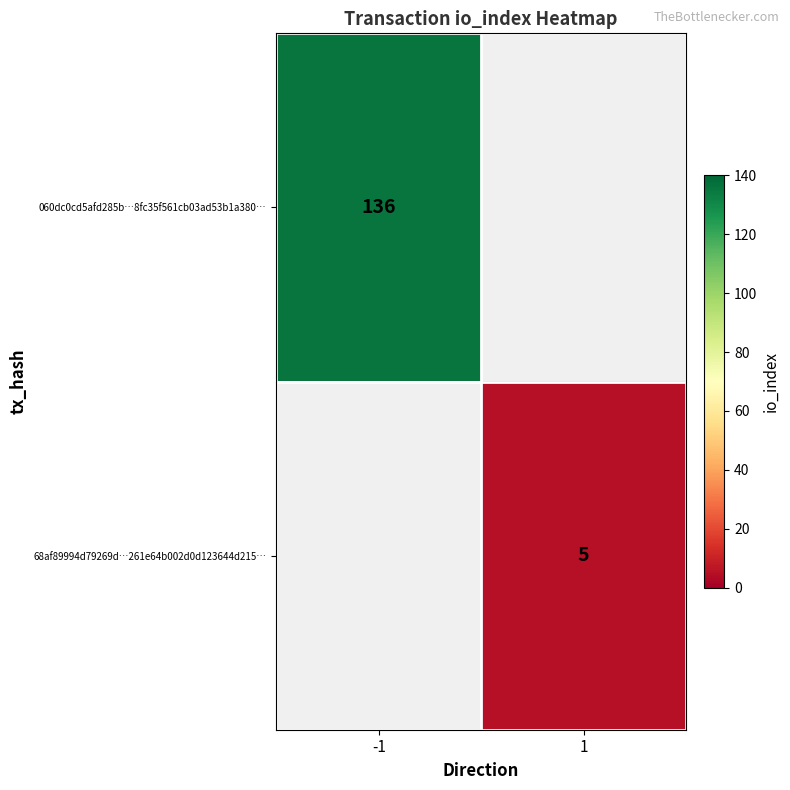

The value of 060dc0cd5afd285b…8fc35f561cb03ad53b1a380… at -1 is 136. True or false?

True